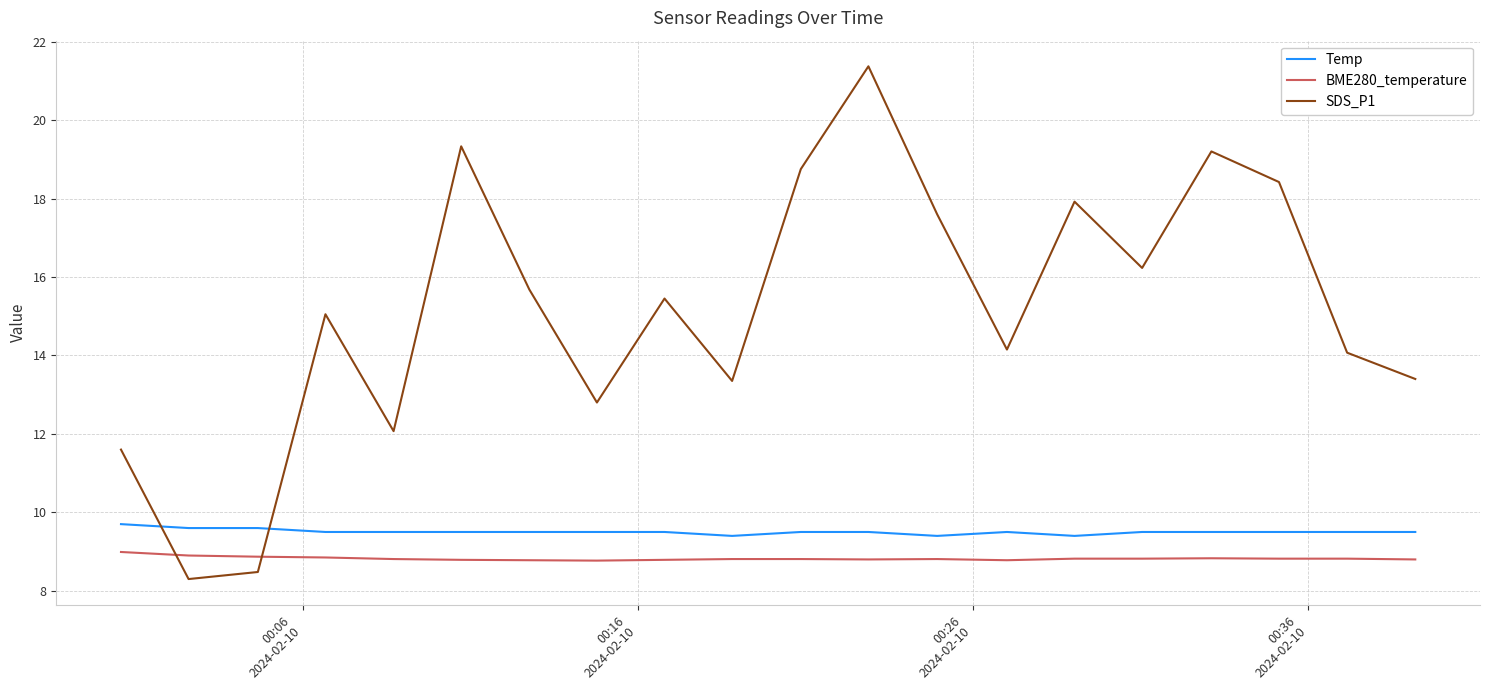

Which series has the largest total across all categories?

SDS_P1